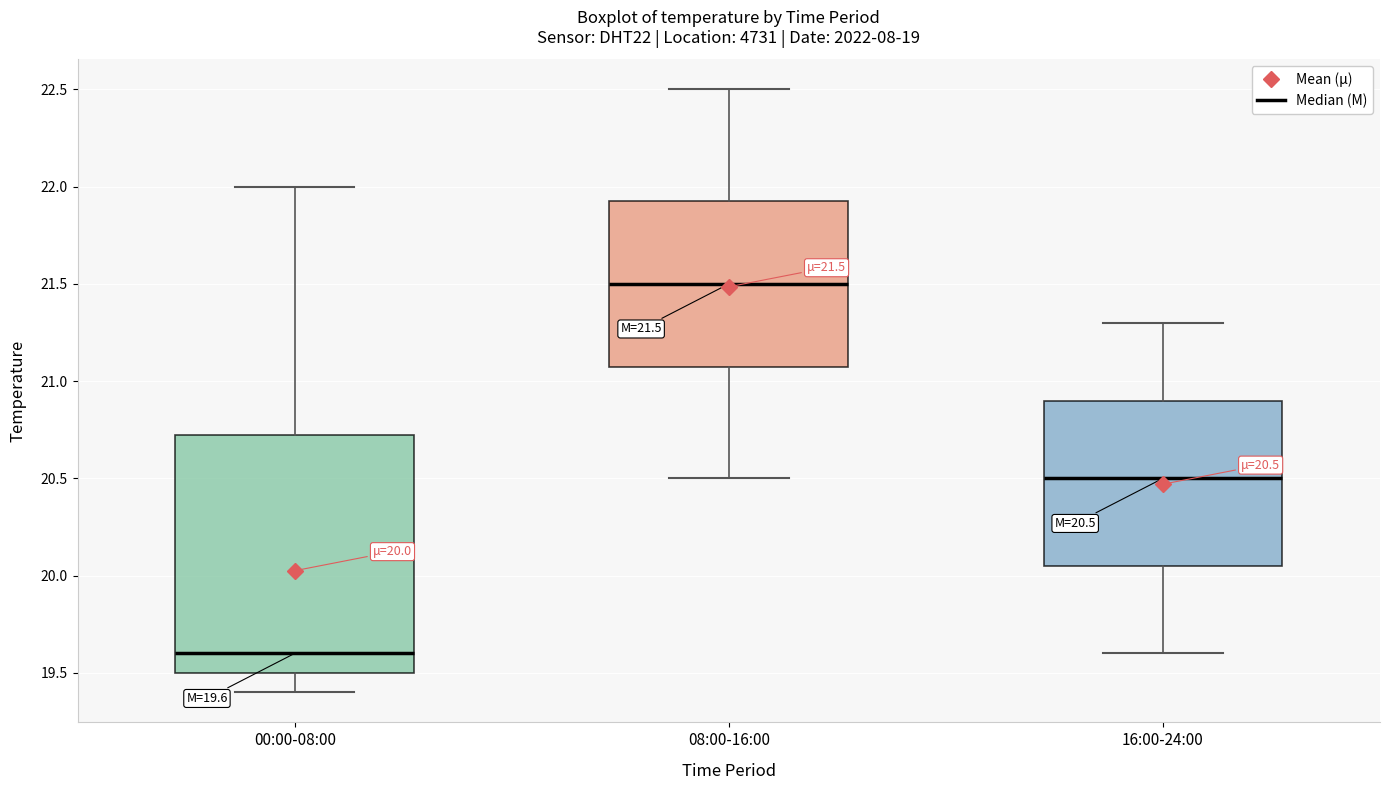

Which box's median line is the lowest?

00:00-08:00